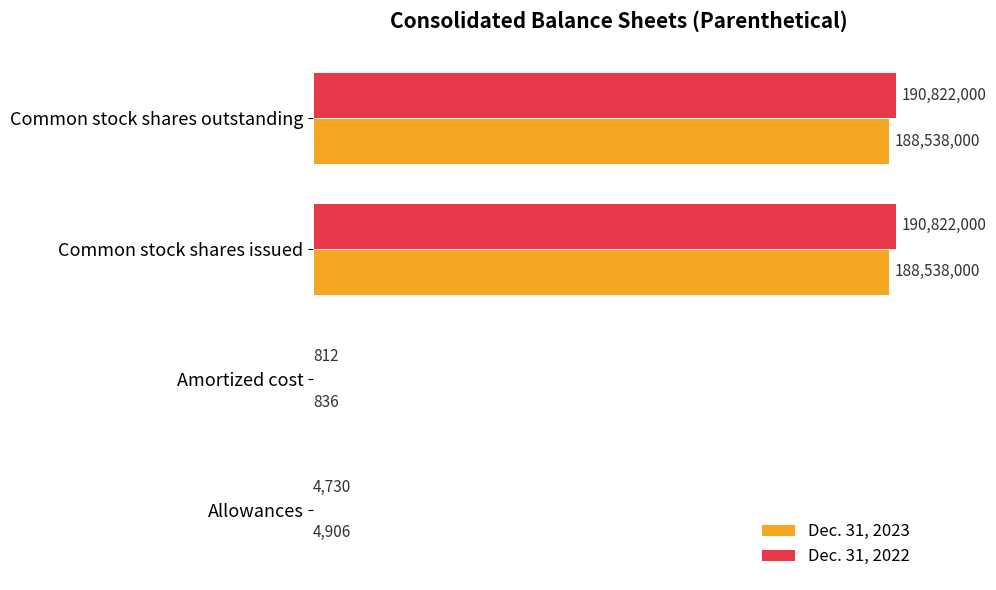

What are all the series names shown in the legend?

Dec. 31, 2023, Dec. 31, 2022